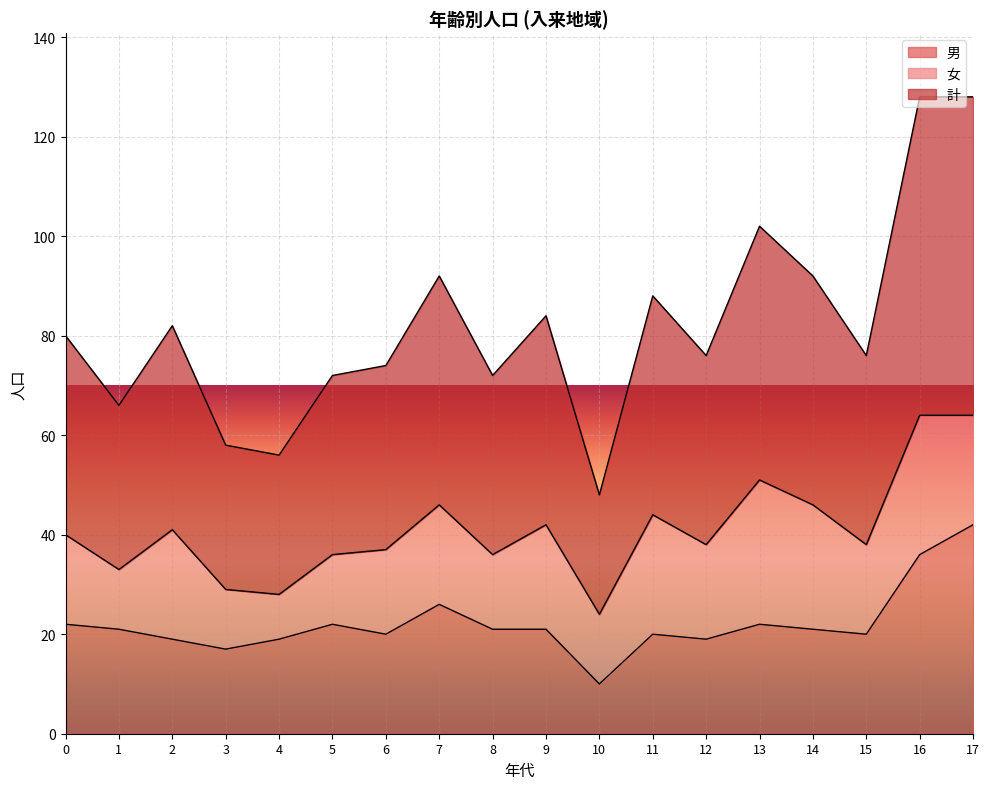

How many values in the 男 series are below 21?

8